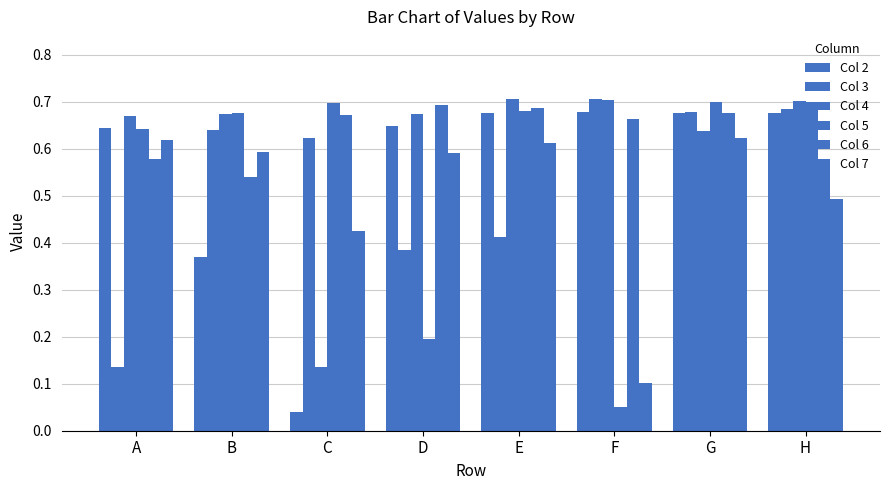

What is the difference between the highest and lowest values at H?

0.2